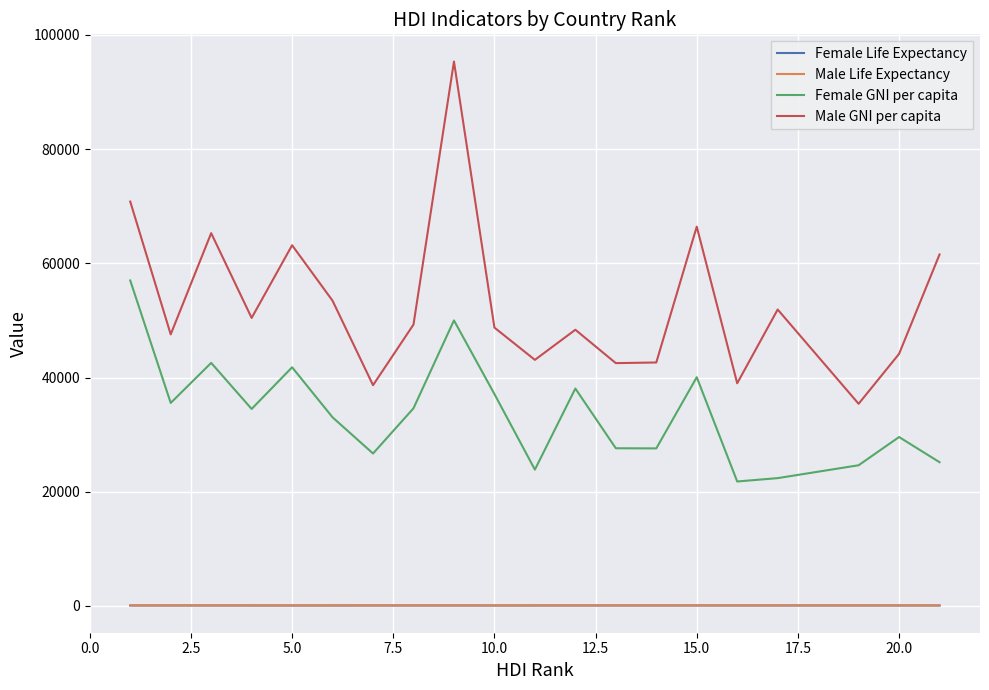

Which series has the largest range (max minus min)?

Male GNI per capita